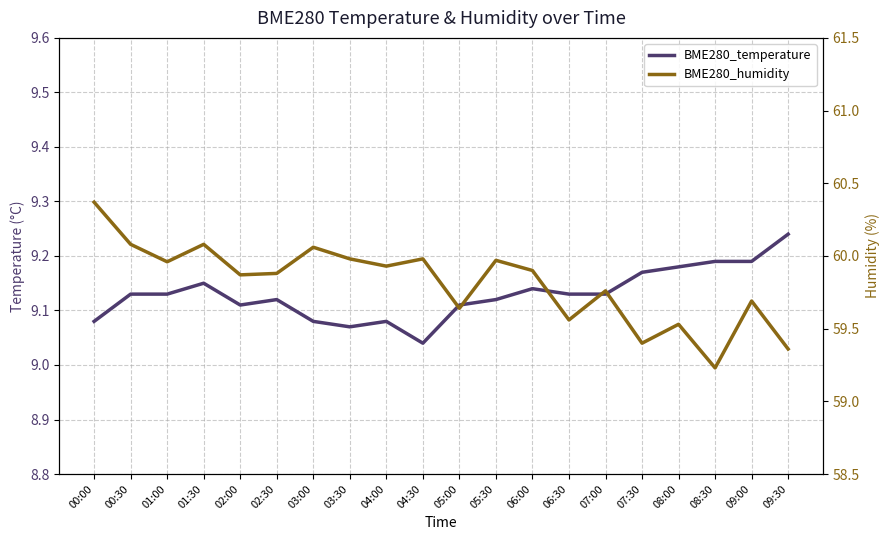

Is it true that BME280_humidity equals 30.4 at 04:00?

False